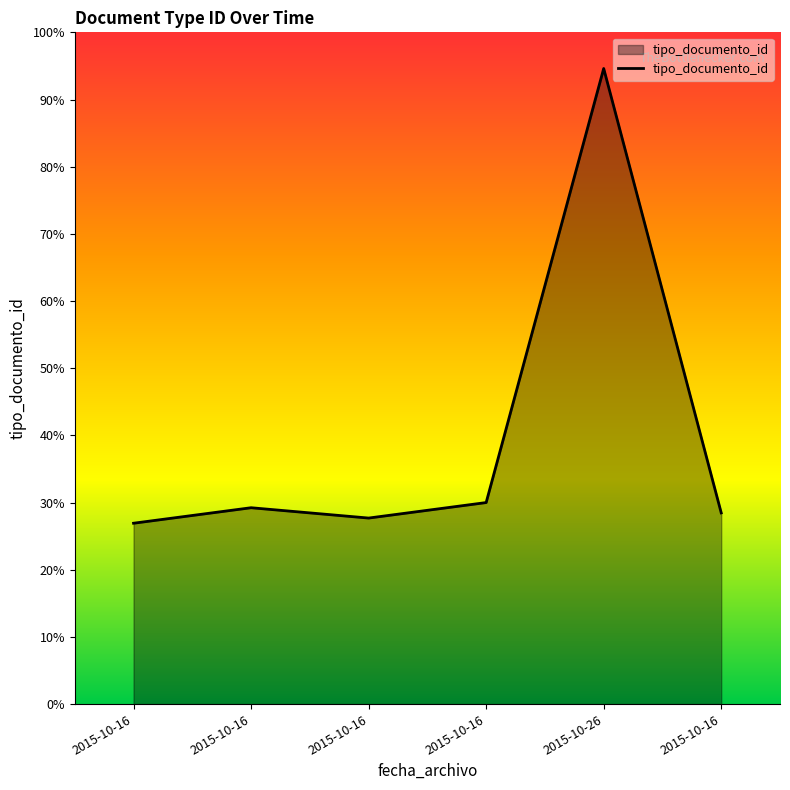

Is this an area chart (filled region under the line)?

Yes